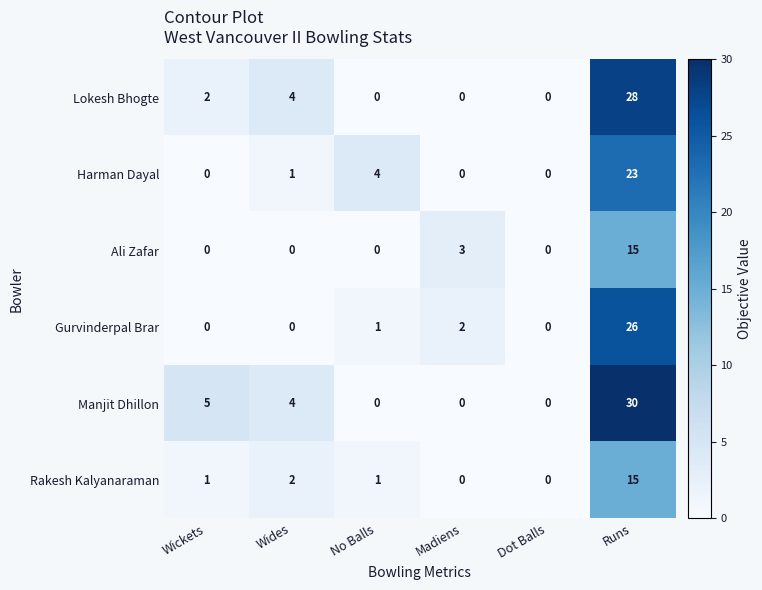

What is the spread (max minus min) of values at Madiens?

3